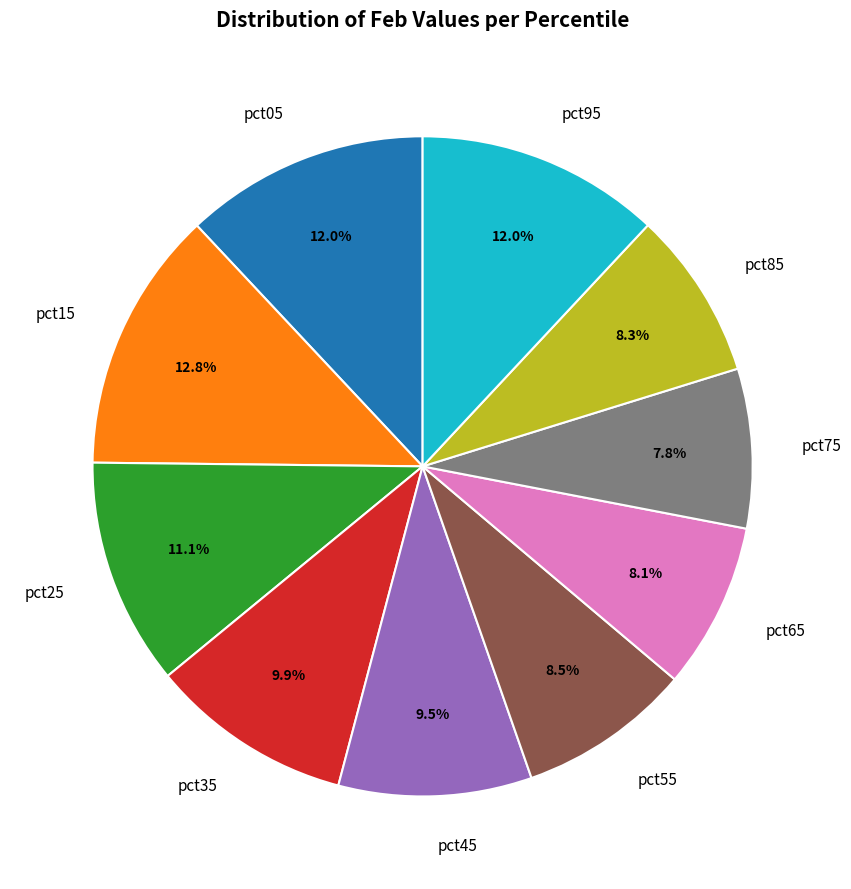

Which category has the biggest portion of the pie?

pct15